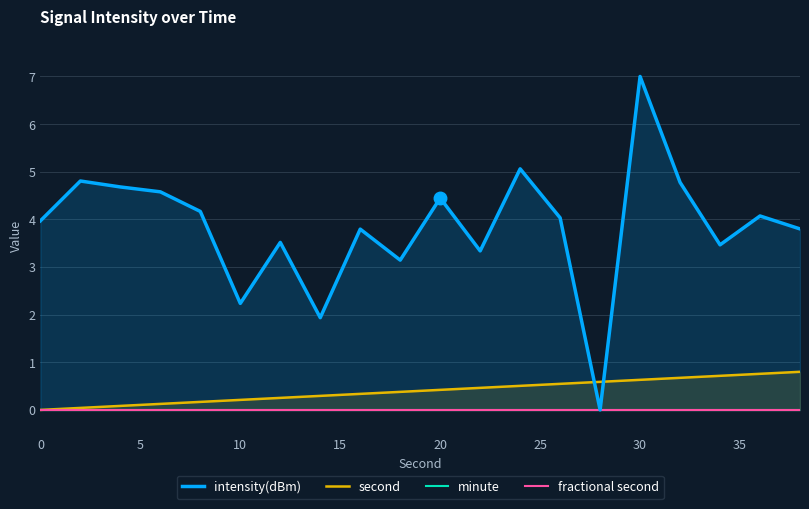

Which series has the largest range (max minus min)?

intensity(dBm)